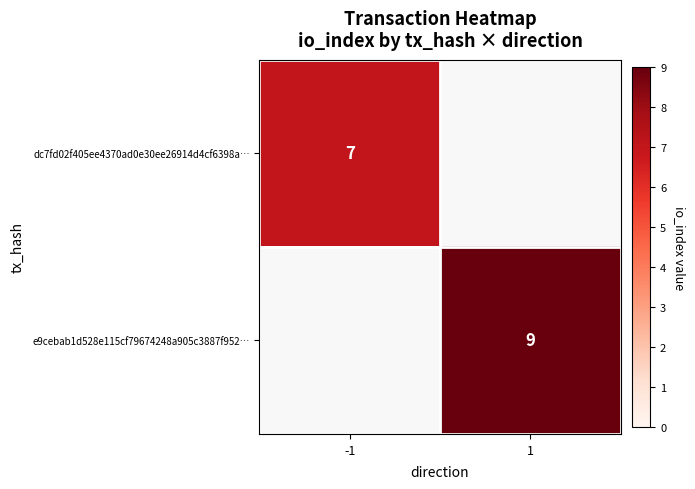

The value of e9cebab1d528e115cf79674248a905c3887f952… at 1 is 9. True or false?

True